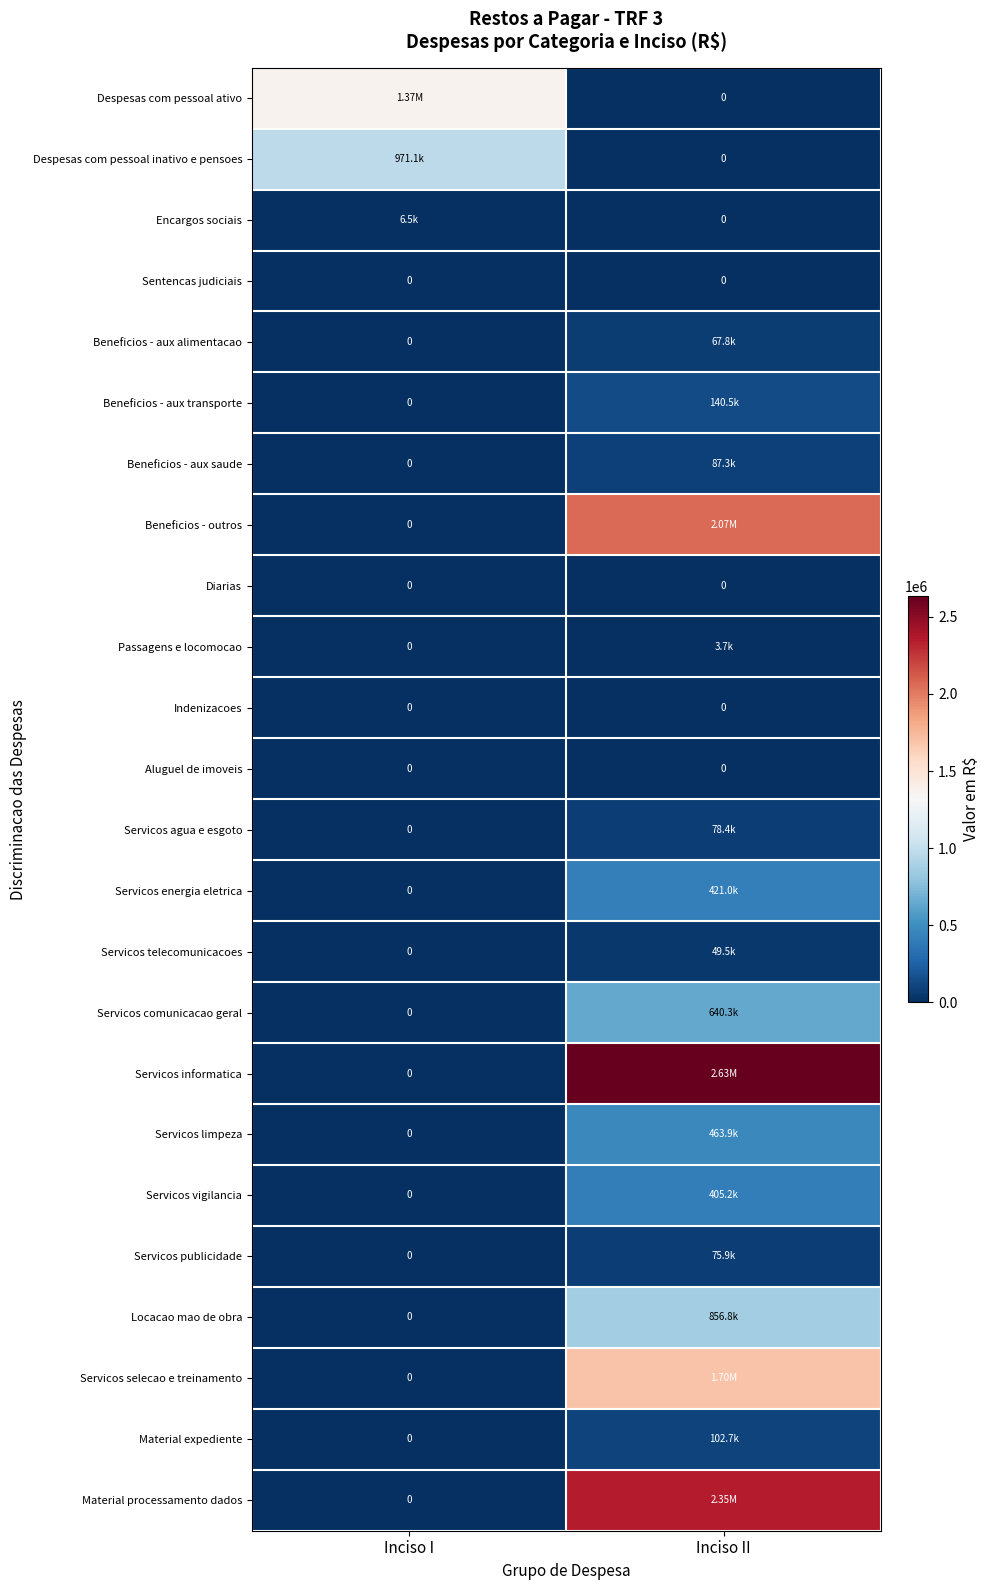

Is it true that Servicos informatica equals 2634367.6 at Inciso II?

True